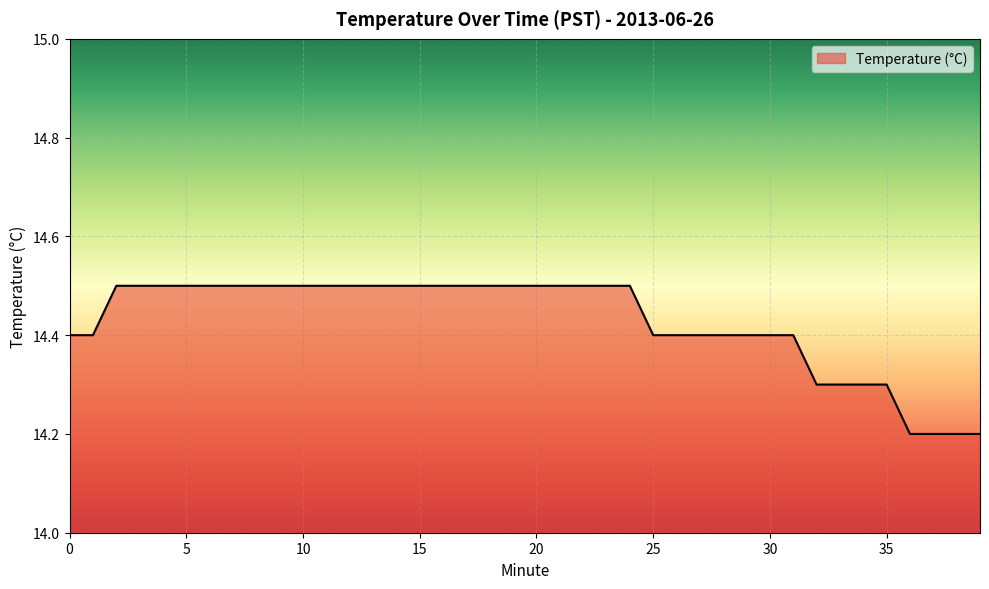

Count the number of data series in this chart.

1